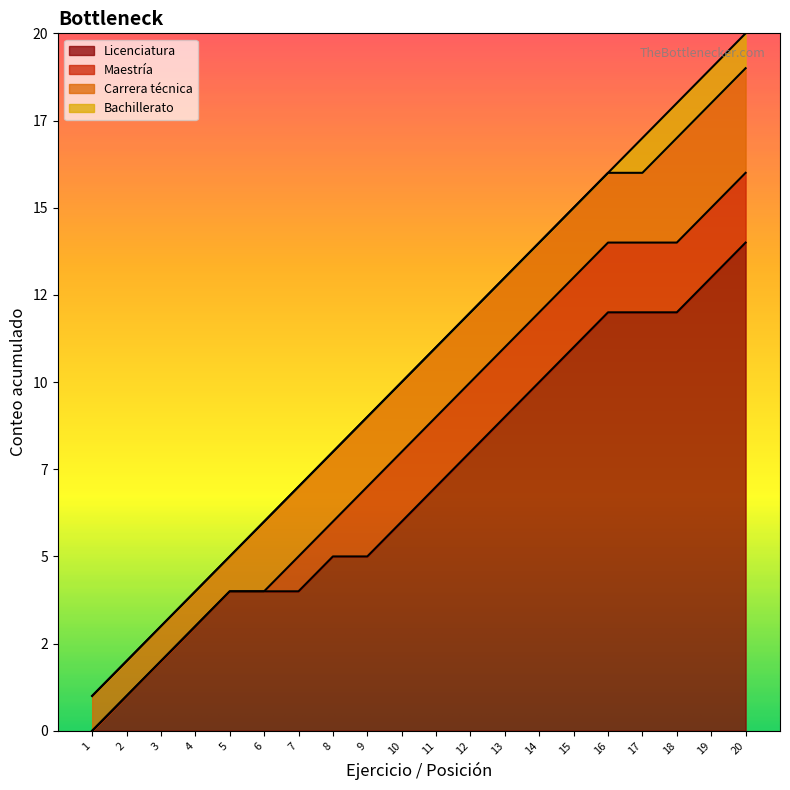

Is it true that the value at 11 is 5?

False